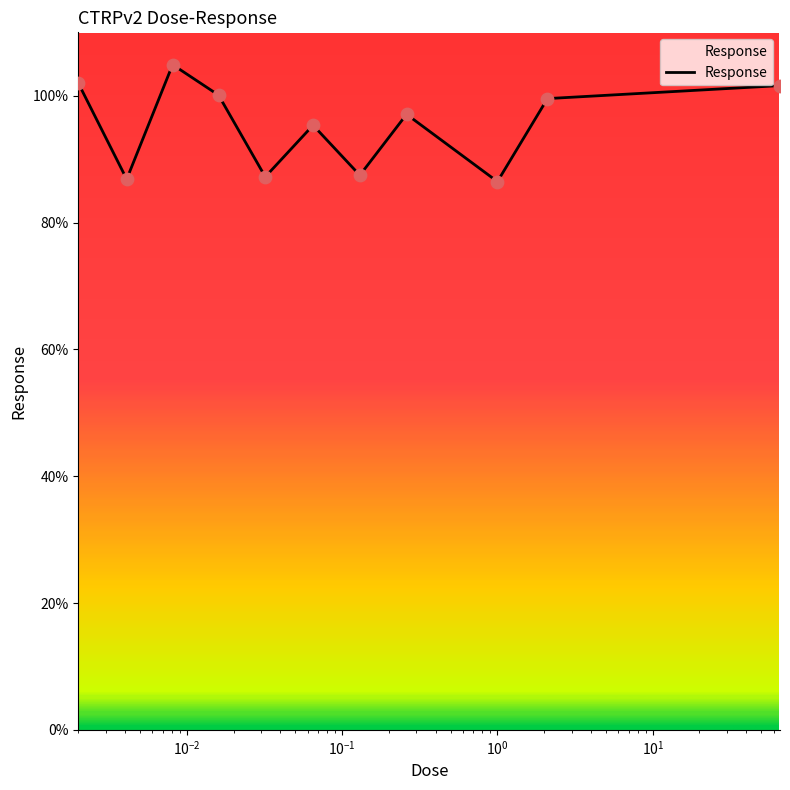

What is the maximum value shown in the chart?

104.9